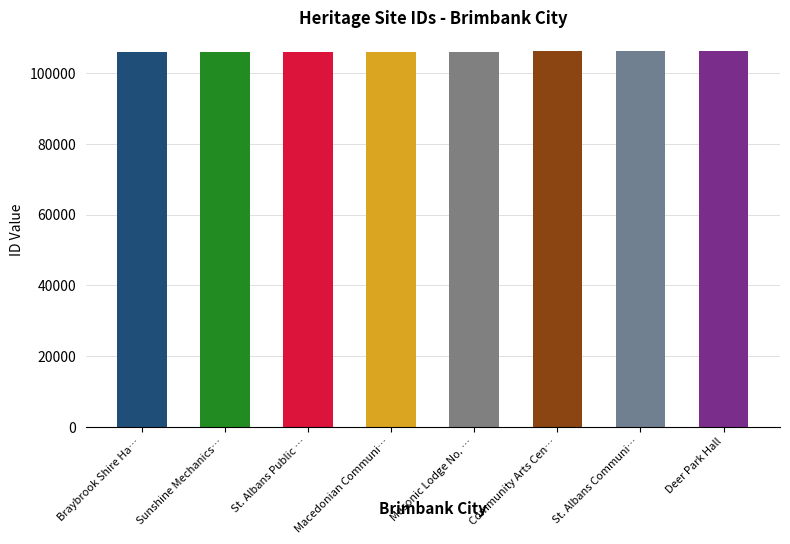

Is it true that the value at Sunshine Mechanics Institute Library is 106012?

True